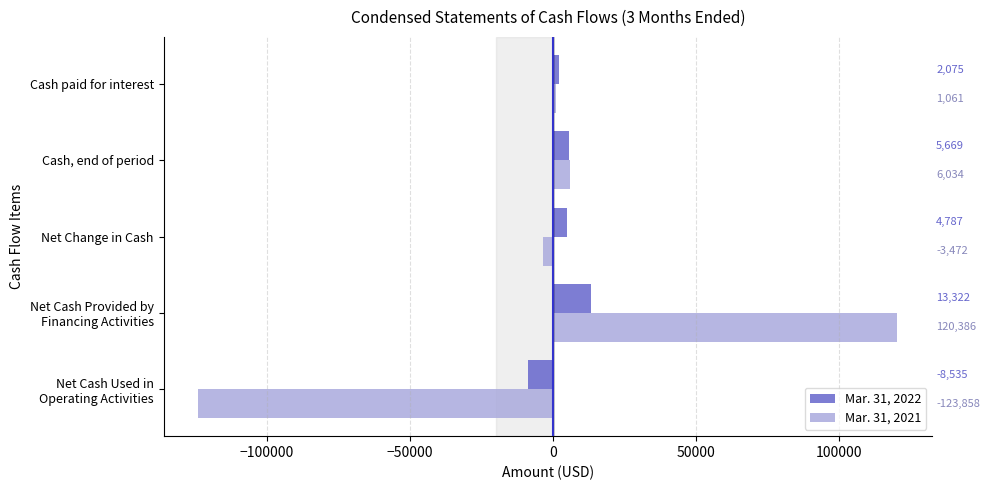

What is the smallest value displayed?

-123858